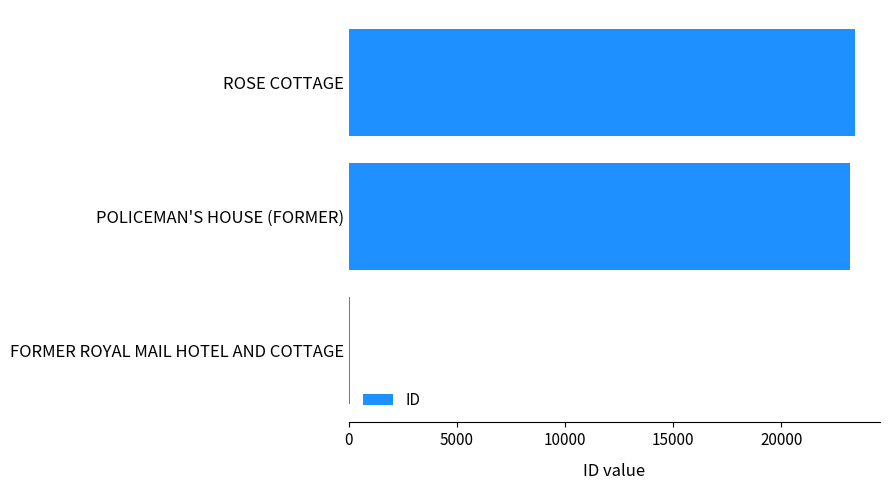

What is the sum of all values?

46589